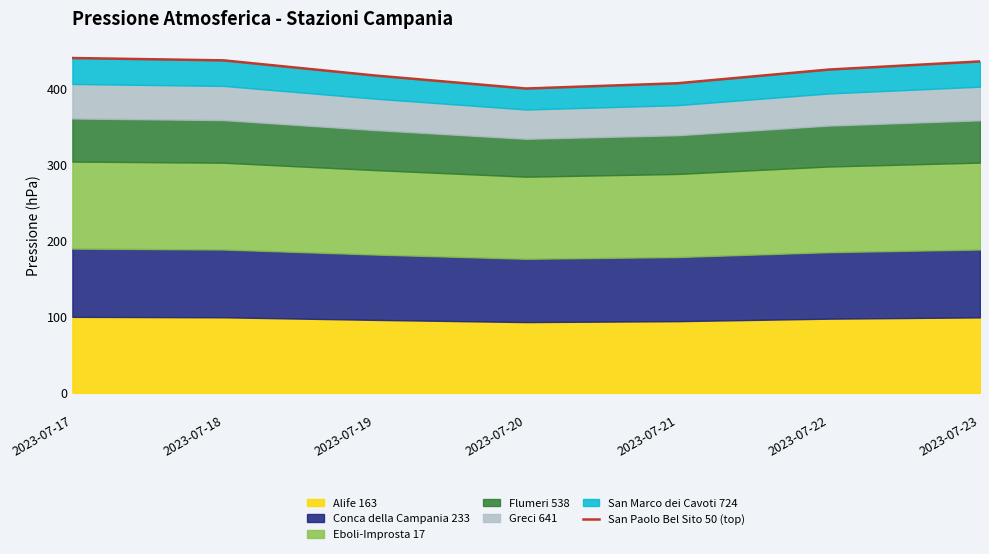

Rank the categories by value from highest to lowest.

2023-07-17, 2023-07-18, 2023-07-23, 2023-07-22, 2023-07-19, 2023-07-21, 2023-07-20